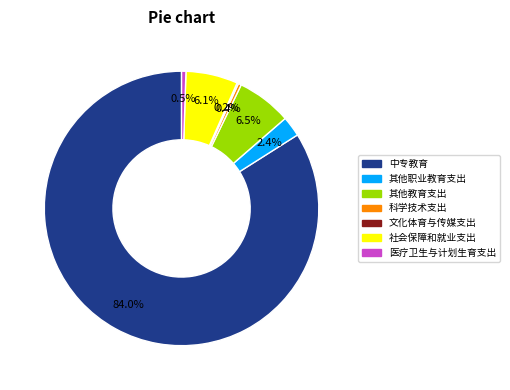

To the nearest percent, what is the combined percentage of 中专教育 and 社会保障和就业支出?

90%